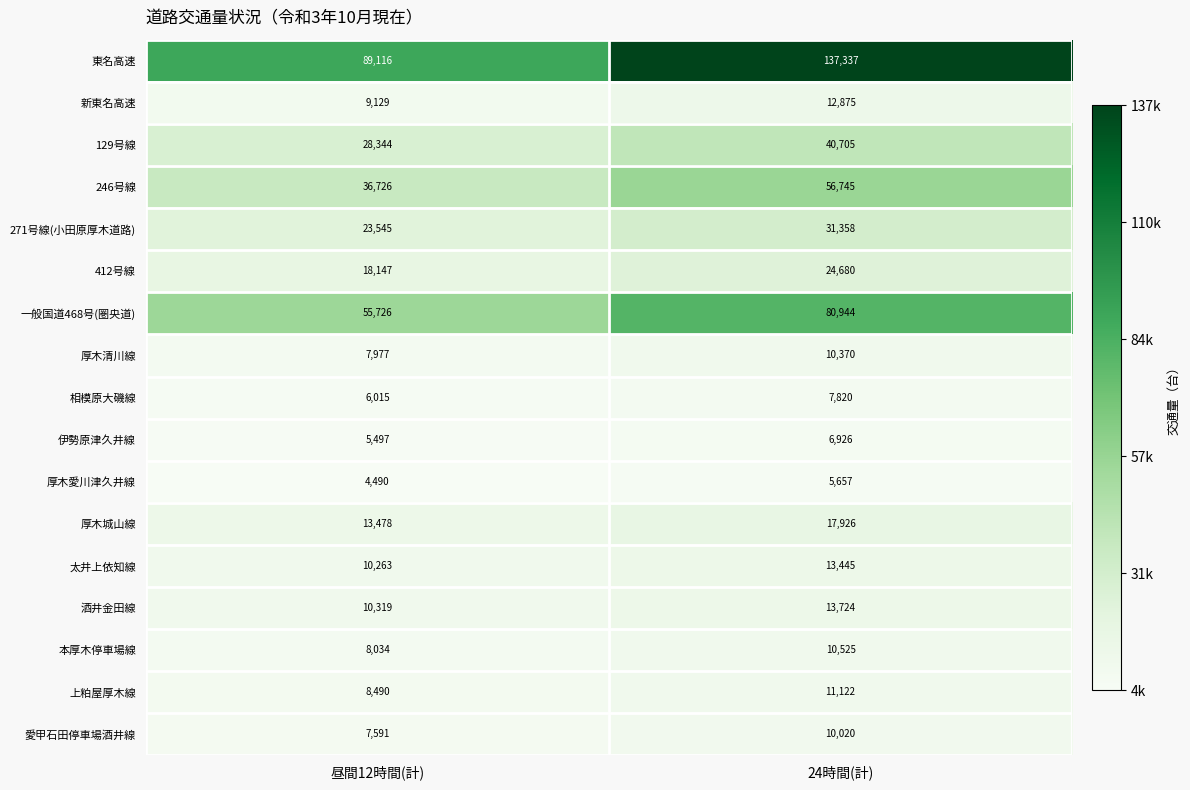

Which label corresponds to the smallest value in the chart?

昼間12時間(計)